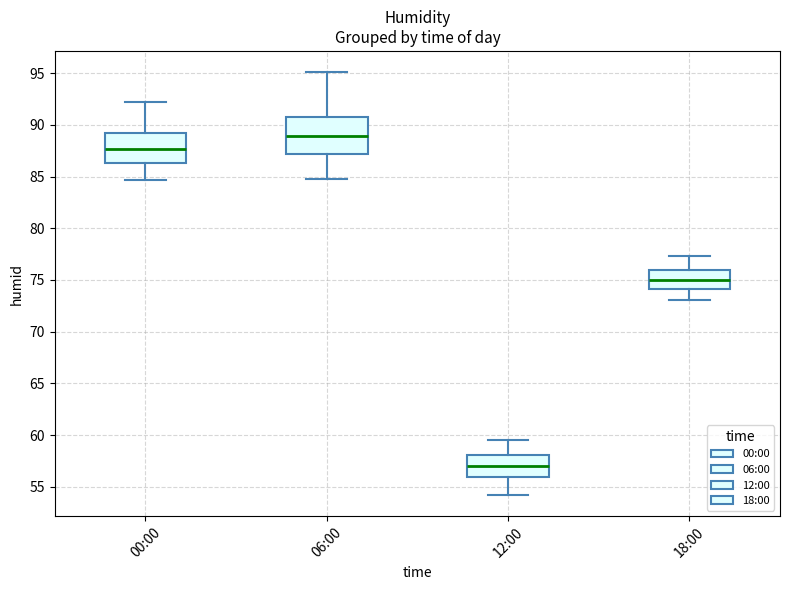

Which box has the lowest median line?

12:00